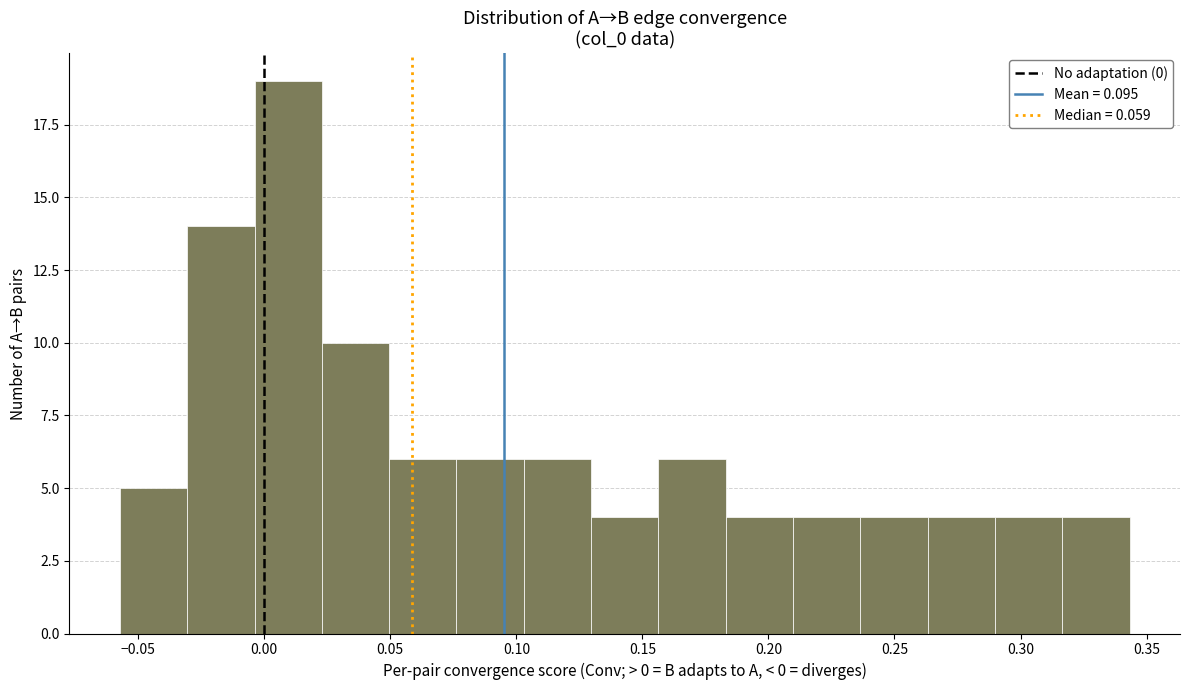

Reading left to right, list every bar in this chart as the range it spans on the x-axis followed by its height. Neither the bar edges nor the heights are printed on the chart, so give them approximately, as read against the axes.

-0.055 to -0.030: 5
-0.030 to -0.005: 14
-0.005 to 0.025: 19
0.025 to 0.050: 10
0.050 to 0.075: 6
0.075 to 0.105: 6
0.105 to 0.130: 6
0.130 to 0.155: 4
0.155 to 0.185: 6
0.185 to 0.210: 4
0.210 to 0.235: 4
0.235 to 0.265: 4
0.265 to 0.290: 4
0.290 to 0.315: 4
0.315 to 0.345: 4